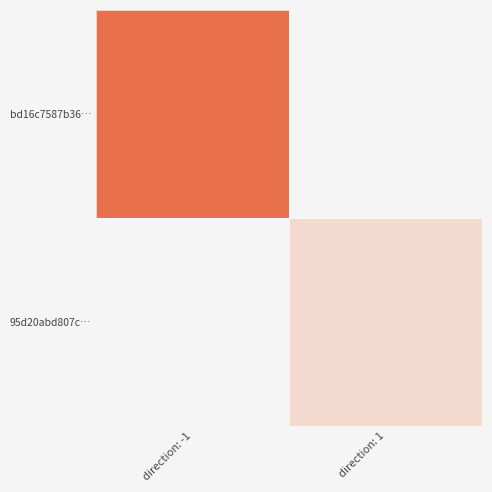

Which label corresponds to the largest value in the chart?

direction: -1